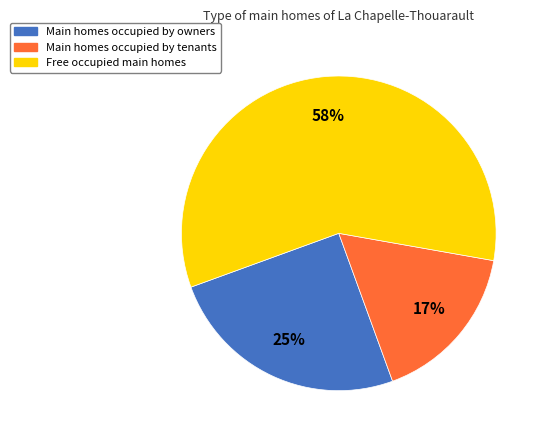

What percentage is the Free occupied main homes slice, to the nearest percent?

58%